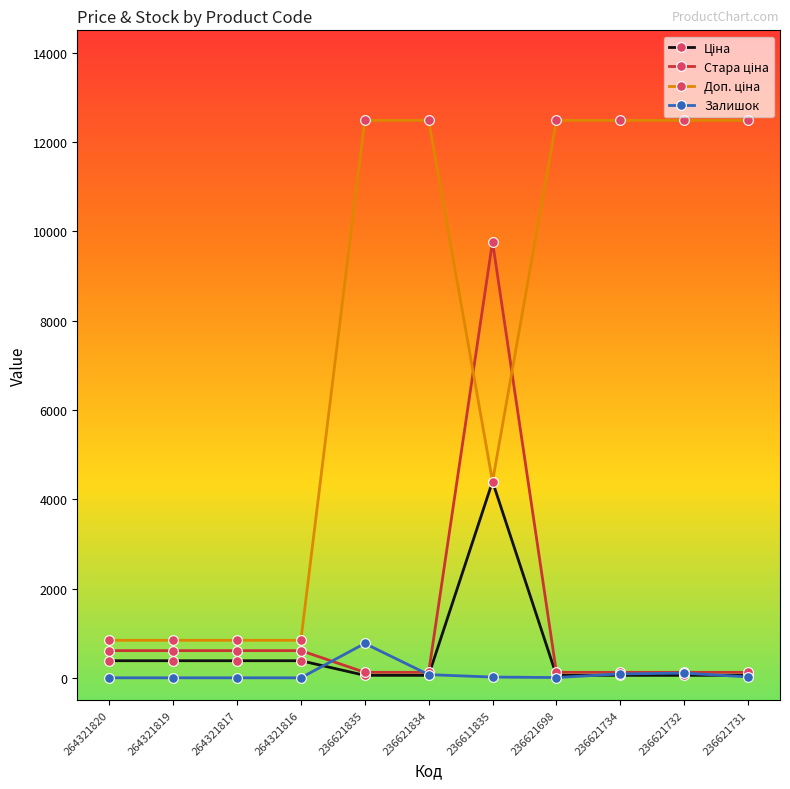

Count the number of data series in this chart.

4